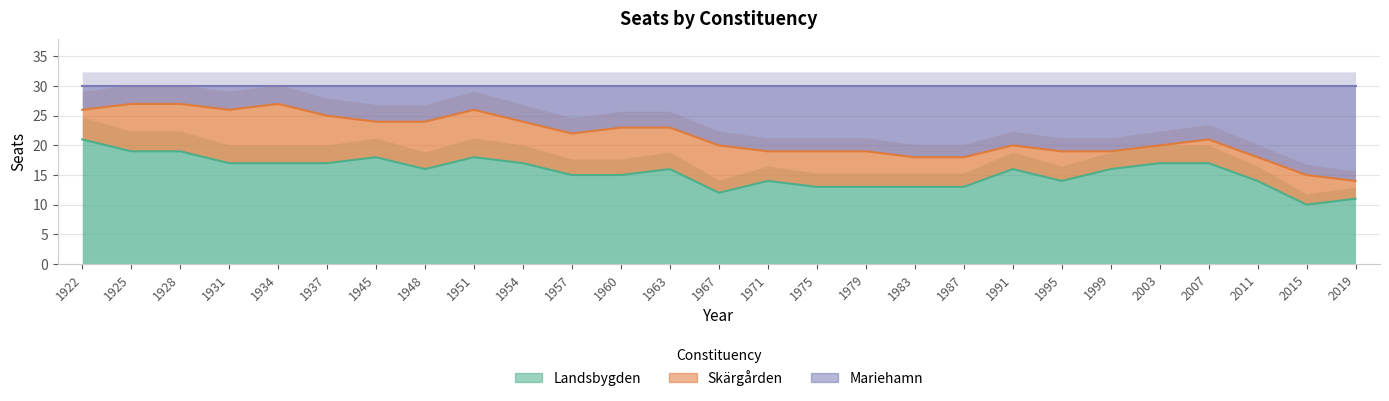

Where is the first local maximum for Skärgården?

1934